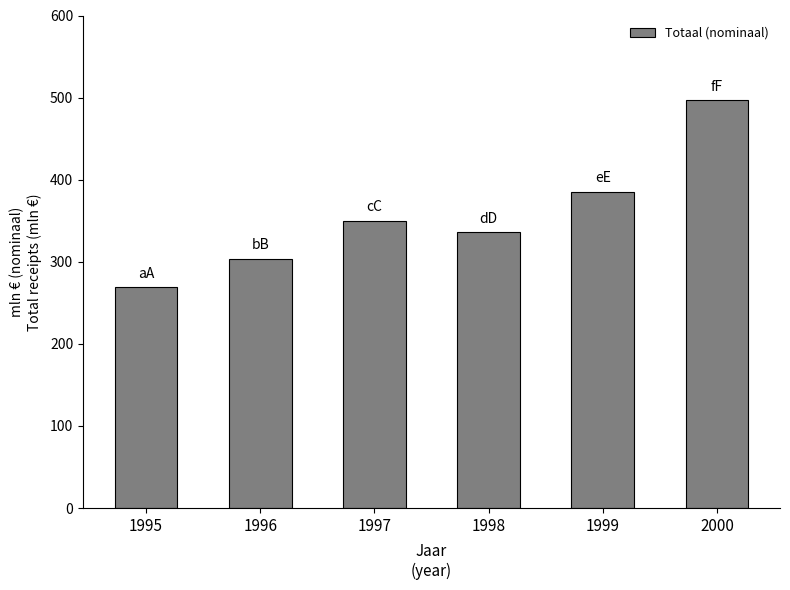

True or false: the data shows 496.5 at 2000.

True